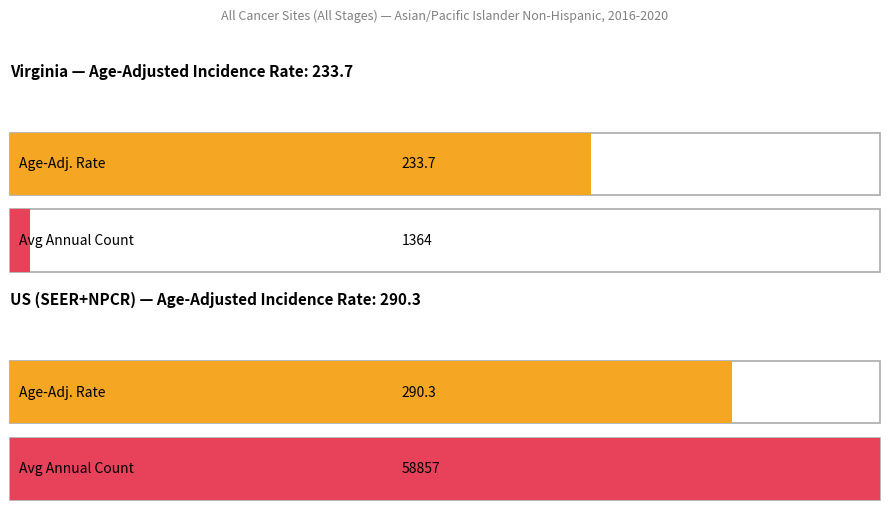

The Age-Adjusted Incidence Rate series shows 192.5 at US (SEER+NPCR). True or false?

False